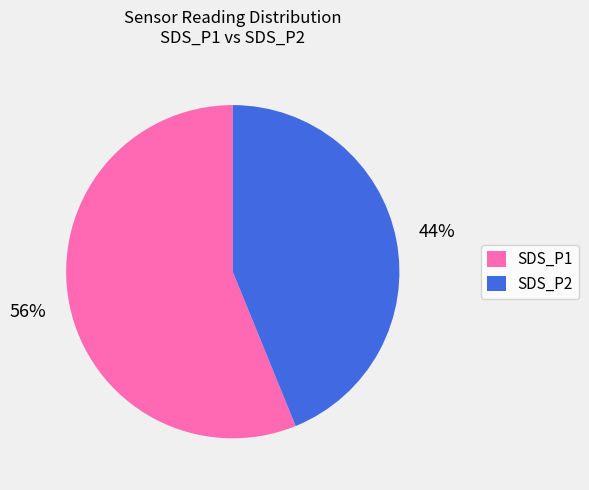

Count the number of slices in the pie.

2